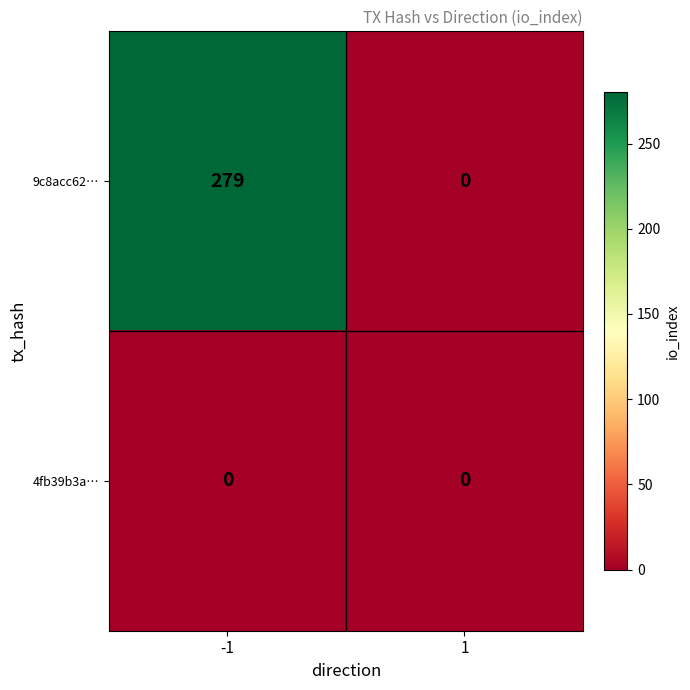

What is the greatest value displayed?

279